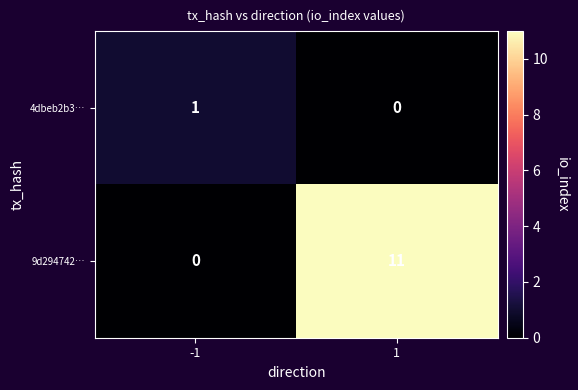

How many positive values does the 4dbeb2b3… series have?

1